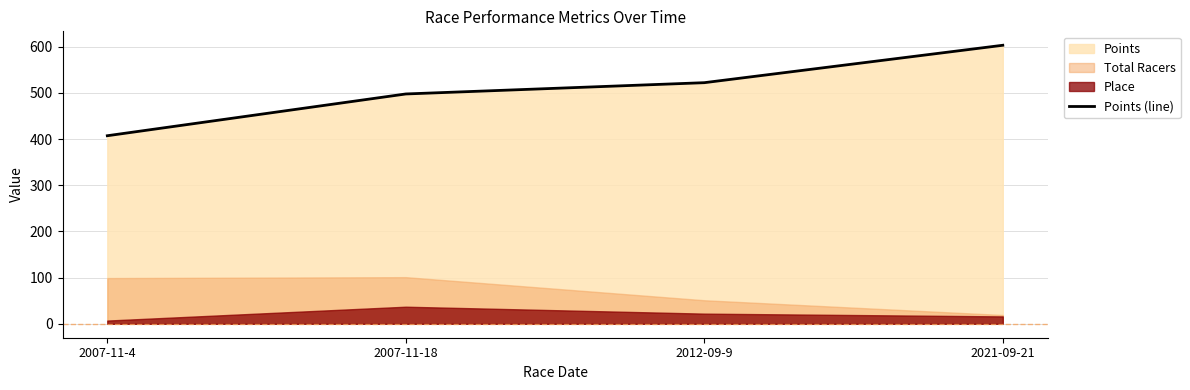

List the labels in order of value, largest first.

2021-09-21, 2012-09-9, 2007-11-18, 2007-11-4